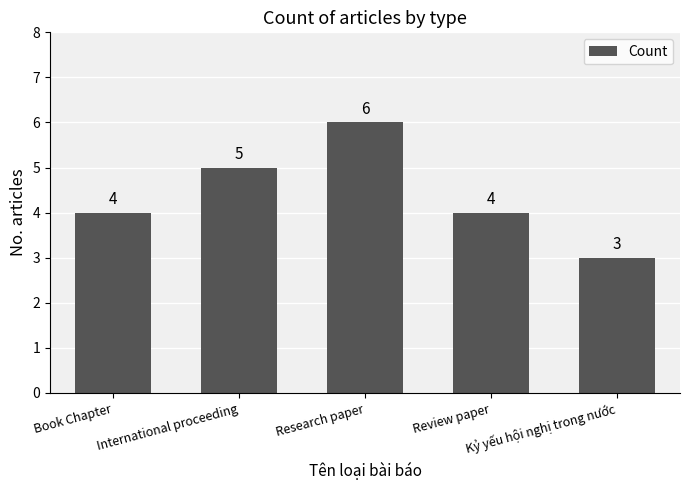

What is the difference between the maximum and minimum values?

3